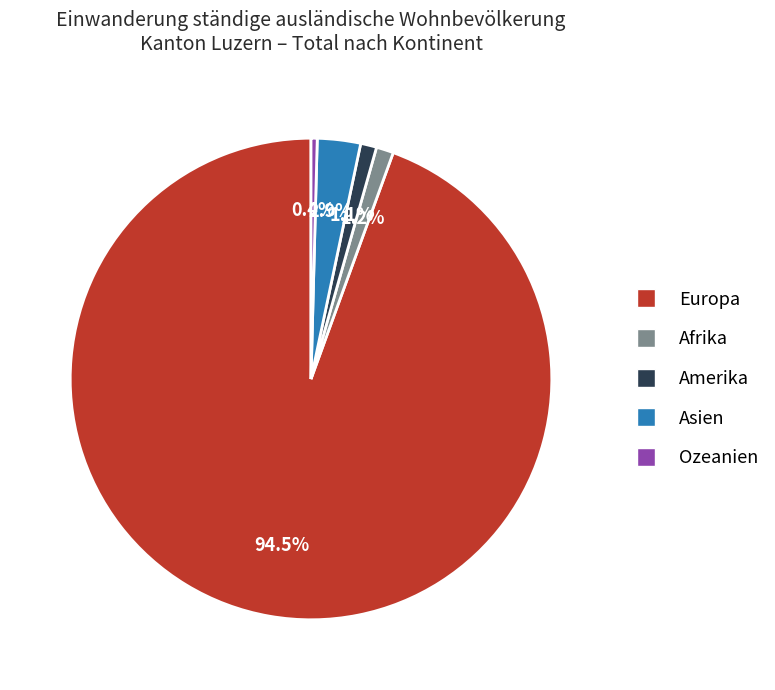

What percentage do Asien and Afrika together represent?

4.1%